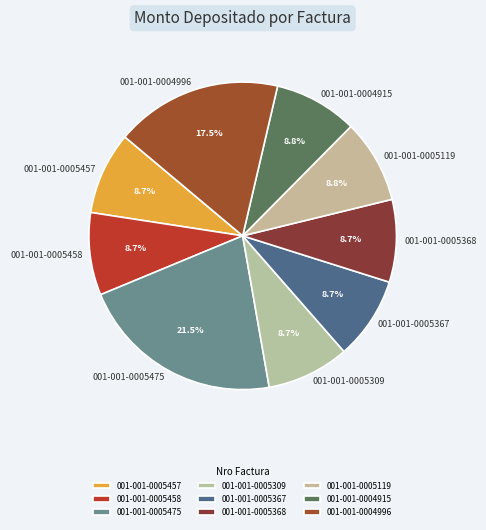

Which slice is the largest?

001-001-0005475